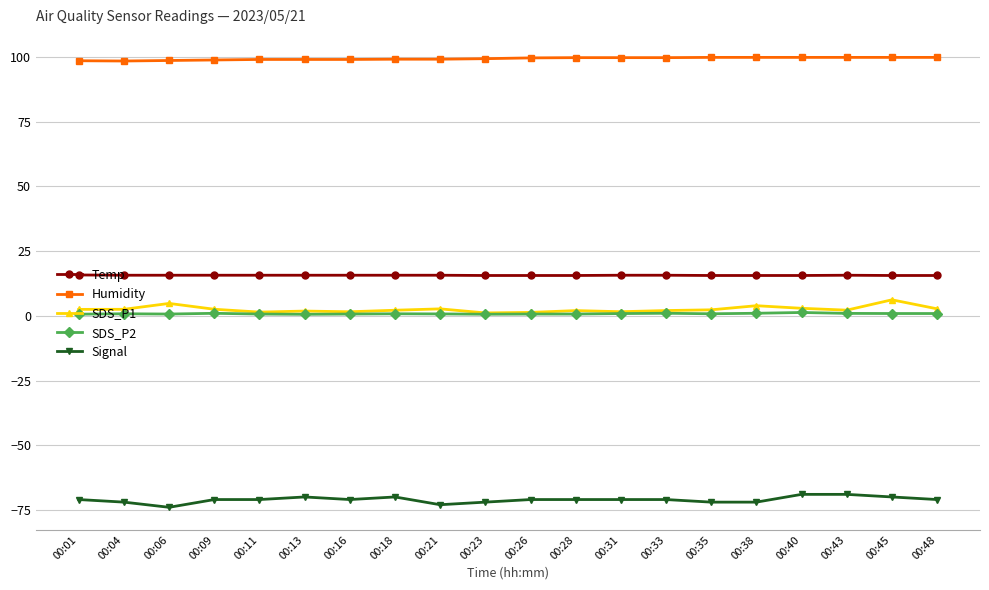

True or false: Signal has a value of -71.0 at 00:09.

True